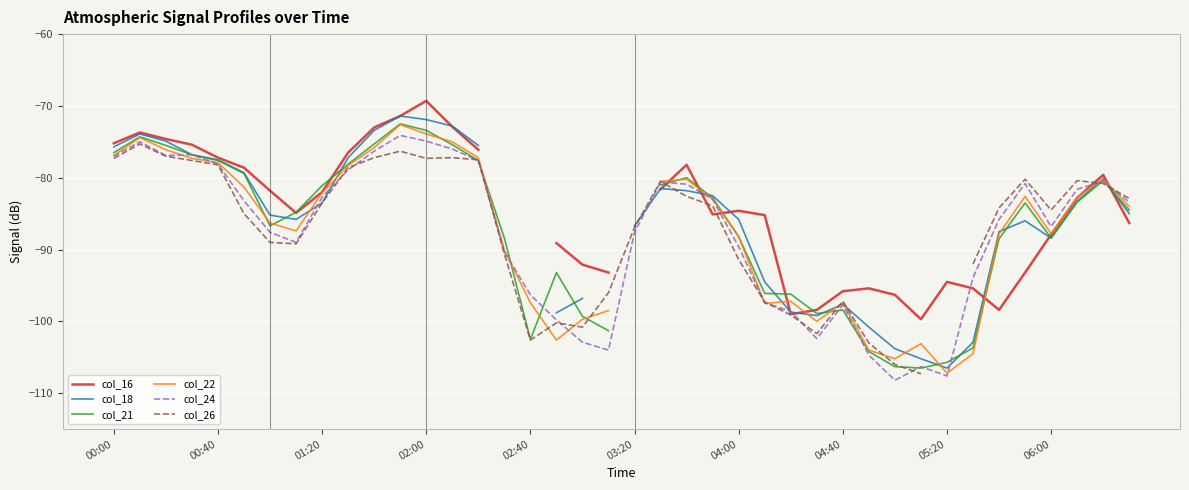

How many data points in col_24 are above -83?

17